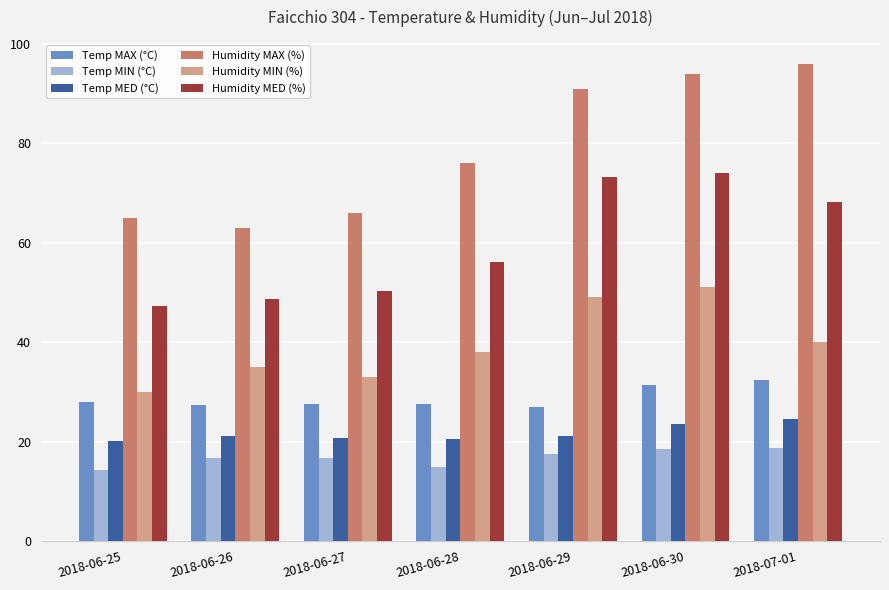

What is the greatest value displayed?

96.0